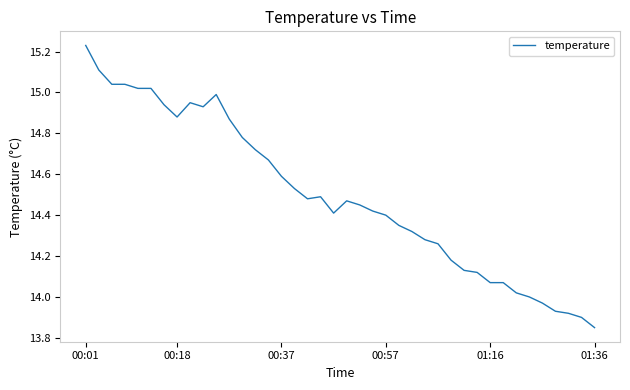

What is the difference between the maximum and minimum values?

1.4